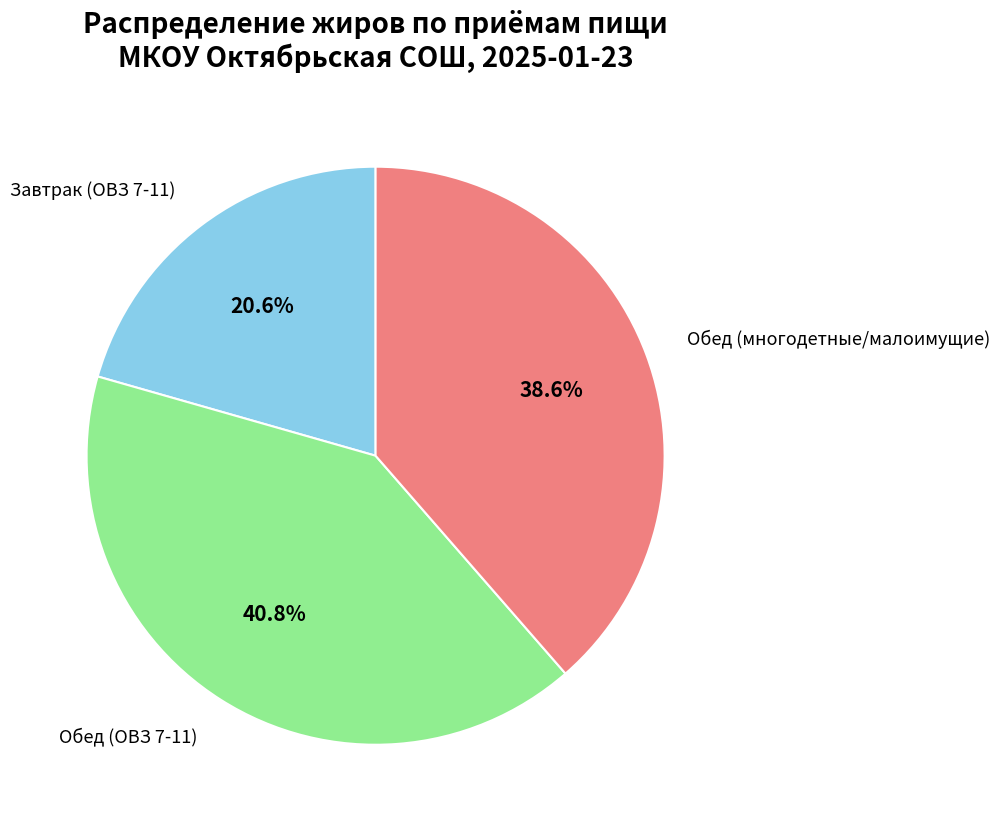

Is there a majority slice in this chart?

No